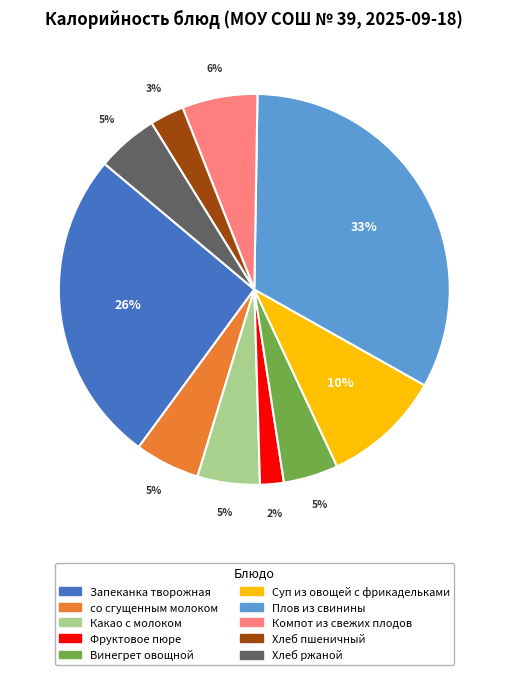

Combined, do Суп из овощей с фрикадельками and Компот из свежих плодов account for over 50%?

No